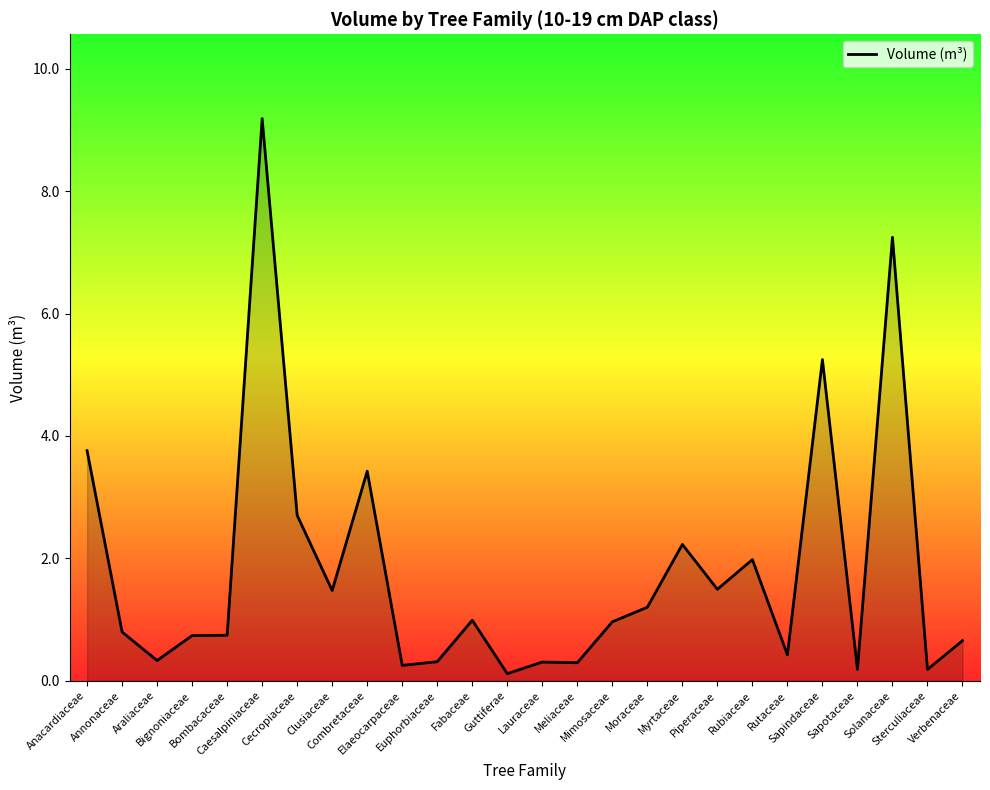

What is the sum of the values at Araliaceae and Mimosaceae?

1.3